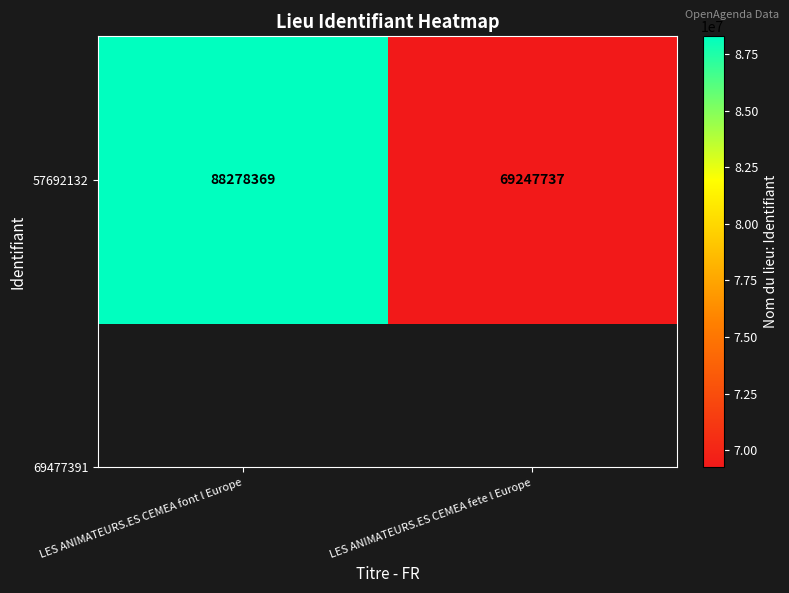

What is the sum of the values at LES ANIMATEURS.ES CEMEA fete l Europe and LES ANIMATEURS.ES CEMEA font l Europe?

157526106